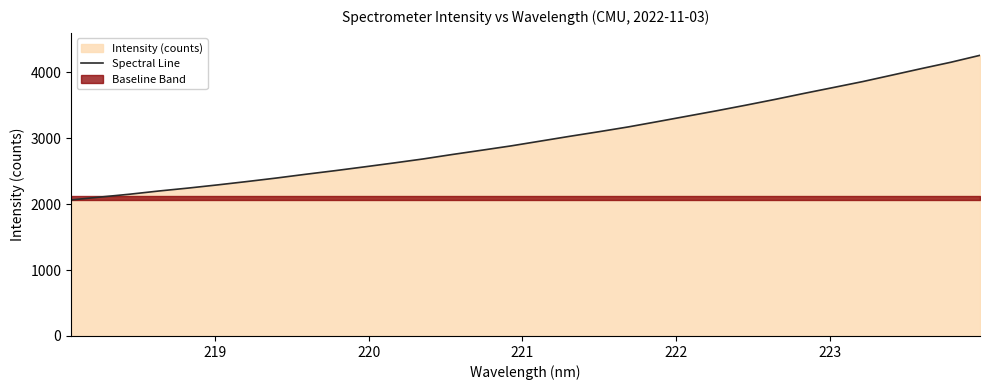

What is the sum of all values?

96232.2